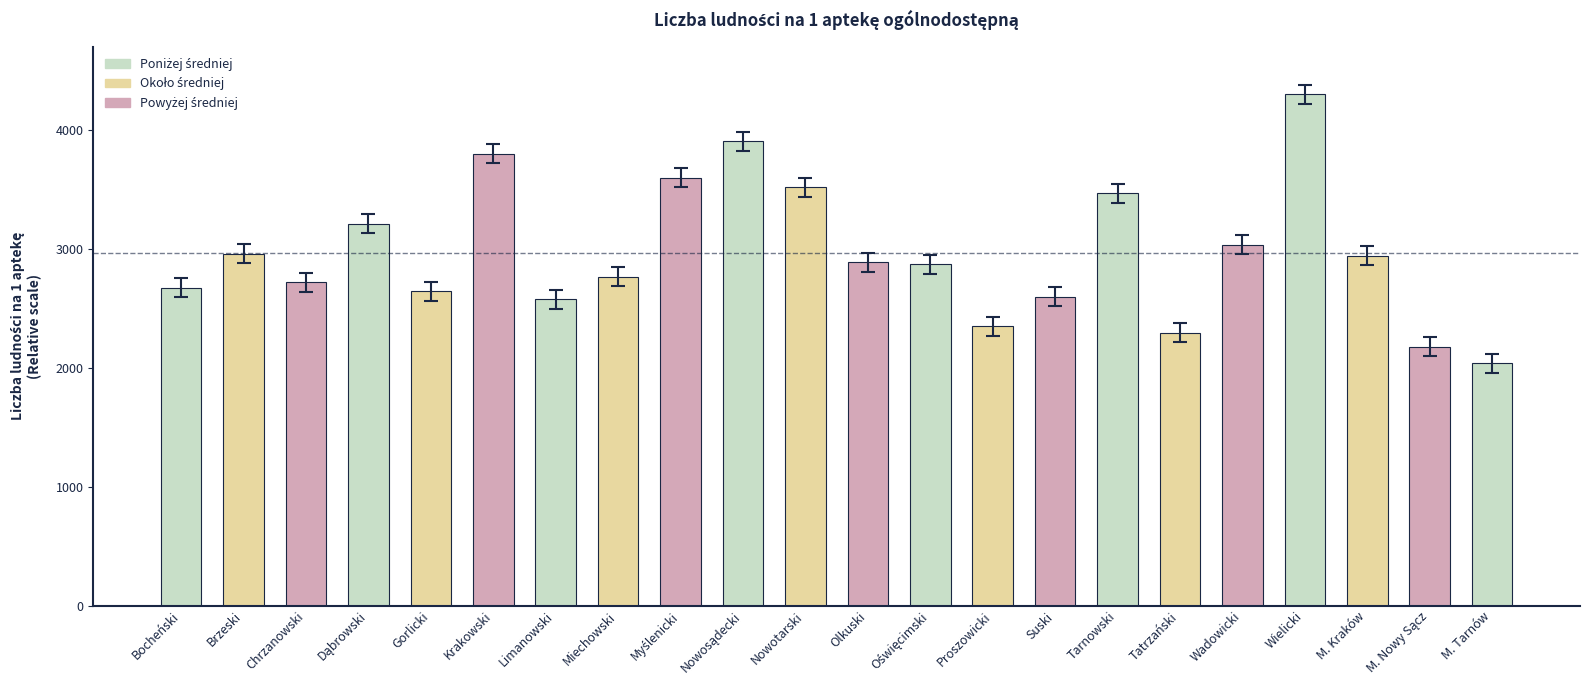

What is the sum of the values at M. Kraków and Chrzanowski?

5663